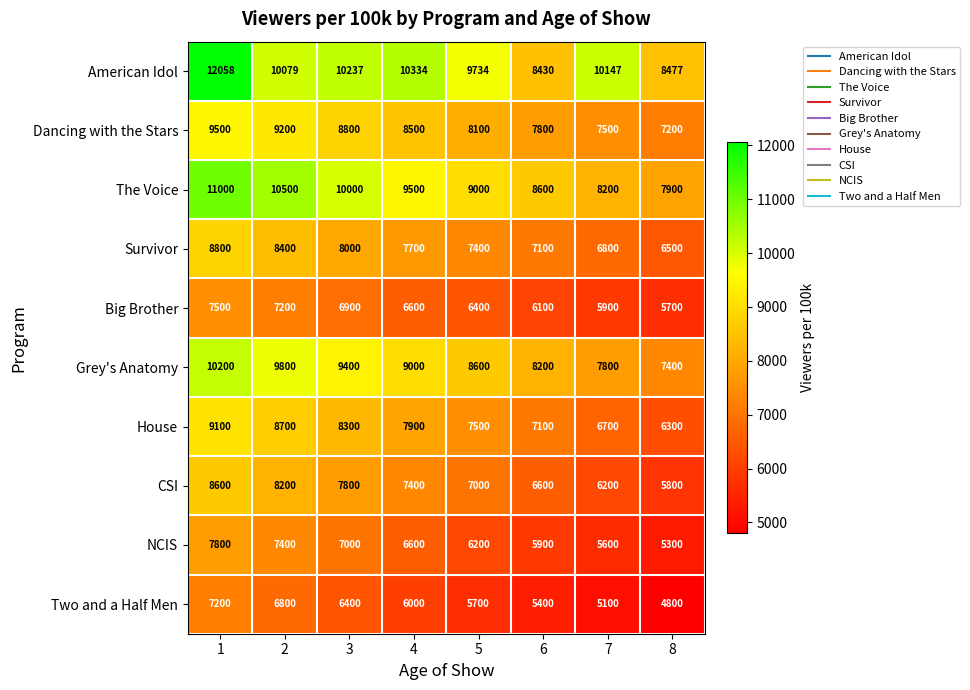

How many categories are shown in the chart?

8